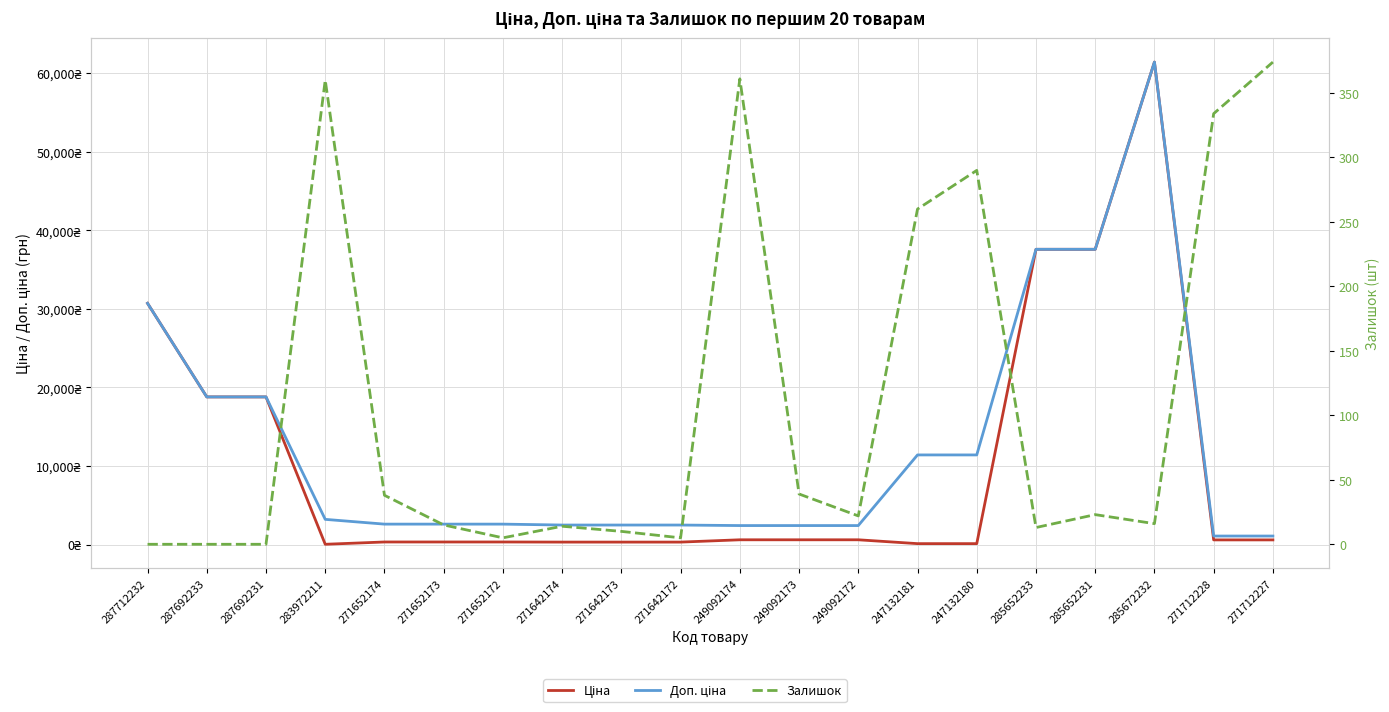

Reading left to right, transcribe all the data shown in this chart.

Ціна: 287712232=30717.1	287692233=18796.8	287692231=18796.8	283972211=32.0	271652174=324.8	271652173=324.8	271652172=324.8	271642174=310.3	271642173=310.3	271642172=310.3	249092174=603.7	249092173=603.7	249092172=603.7	247132181=114.1	247132180=114.1	285652233=37593.6	285652231=37593.6	285672232=61434.3	271712228=589.9	271712227=589.9
Доп. ціна: 287712232=30717.1	287692233=18796.8	287692231=18796.8	283972211=3205.0	271652174=2598.3	271652173=2598.3	271652172=2598.3	271642174=2482.4	271642173=2482.4	271642172=2482.4	249092174=2414.8	249092173=2414.8	249092172=2414.8	247132181=11410.0	247132180=11410.0	285652233=37593.6	285652231=37593.6	285672232=61434.3	271712228=1081.7	271712227=1081.7
Залишок: 287712232=0.0	287692233=0.0	287692231=0.0	283972211=360.0	271652174=38.0	271652173=15.0	271652172=5.0	271642174=14.0	271642173=10.0	271642172=5.0	249092174=361.0	249092173=39.0	249092172=22.0	247132181=260.0	247132180=290.0	285652233=13.0	285652231=23.0	285672232=16.0	271712228=334.0	271712227=374.0